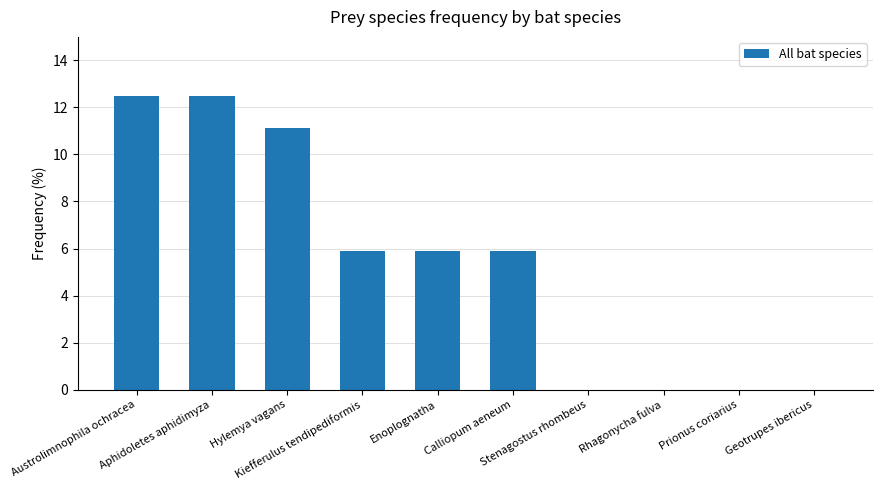

What is the greatest value displayed?

12.5